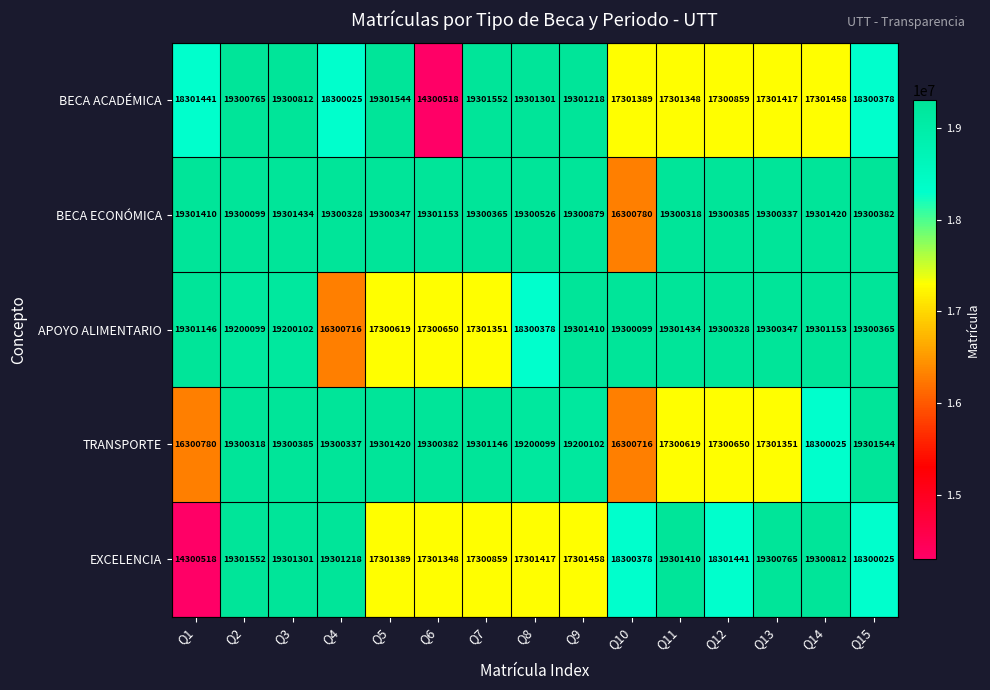

Where does the APOYO ALIMENTARIO series first go above 19300099?

Q1